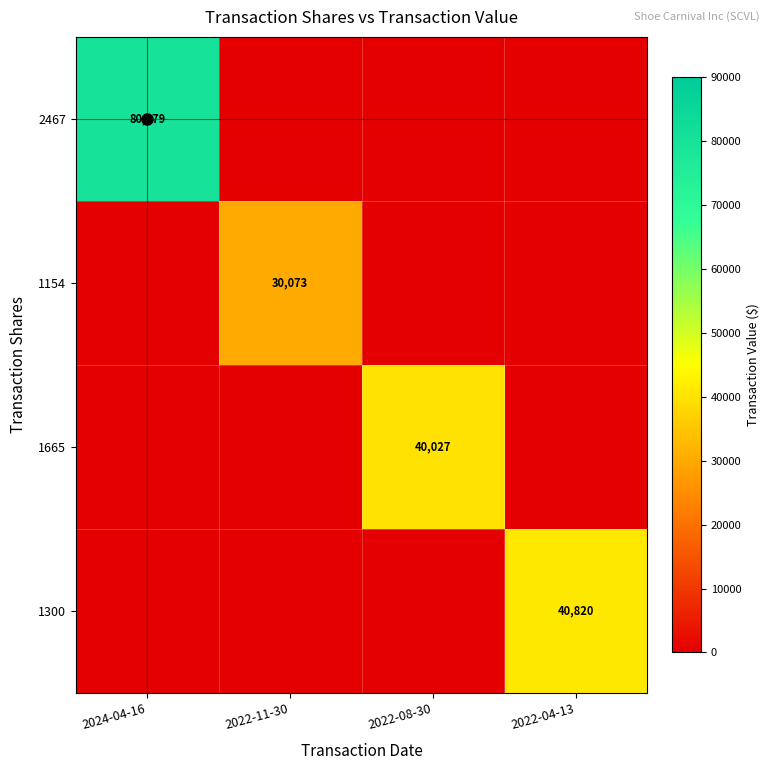

Which category has the highest value across all series?

2024-04-16